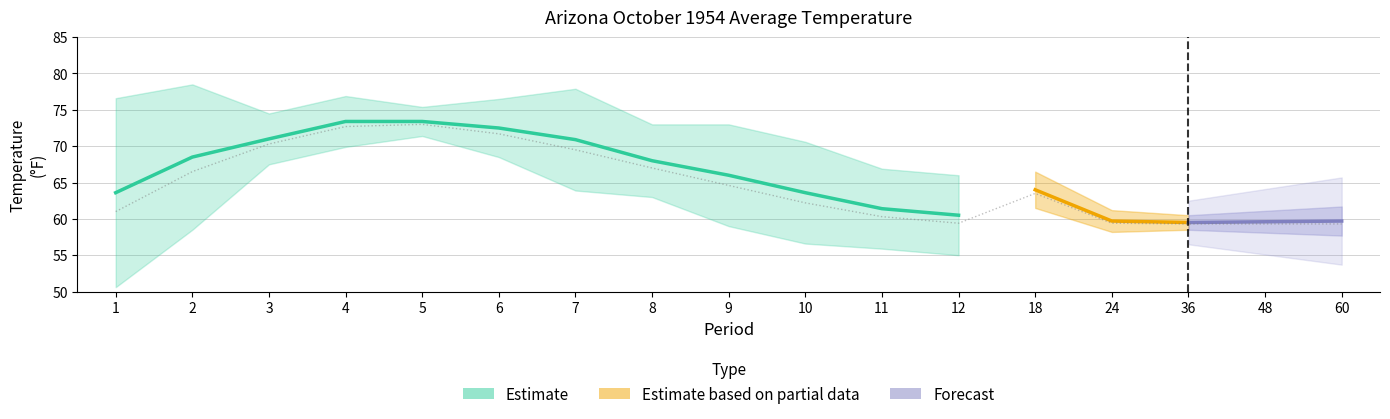

Reading left to right, what are all the values shown in this chart?

Value: 1=63.6	2=68.5	3=71.0	4=73.4	5=73.4	6=72.5	7=70.9	8=68.0	9=66.0	10=63.6	11=61.4	12=60.5	18=64.0	24=59.7	36=59.5	48=59.6	60=59.7
1901-2000 Mean: 1=61.0	2=66.5	3=70.3	4=72.7	5=73.0	6=71.7	7=69.5	8=67.0	9=64.6	10=62.2	11=60.3	12=59.4	18=63.5	24=59.4	36=59.3	48=59.3	60=59.3
Departure: 1=2.6	2=2.0	3=0.7	4=0.7	5=0.4	6=0.8	7=1.4	8=1.0	9=1.4	10=1.4	11=1.1	12=1.1	18=0.5	24=0.3	36=0.2	48=0.3	60=0.4